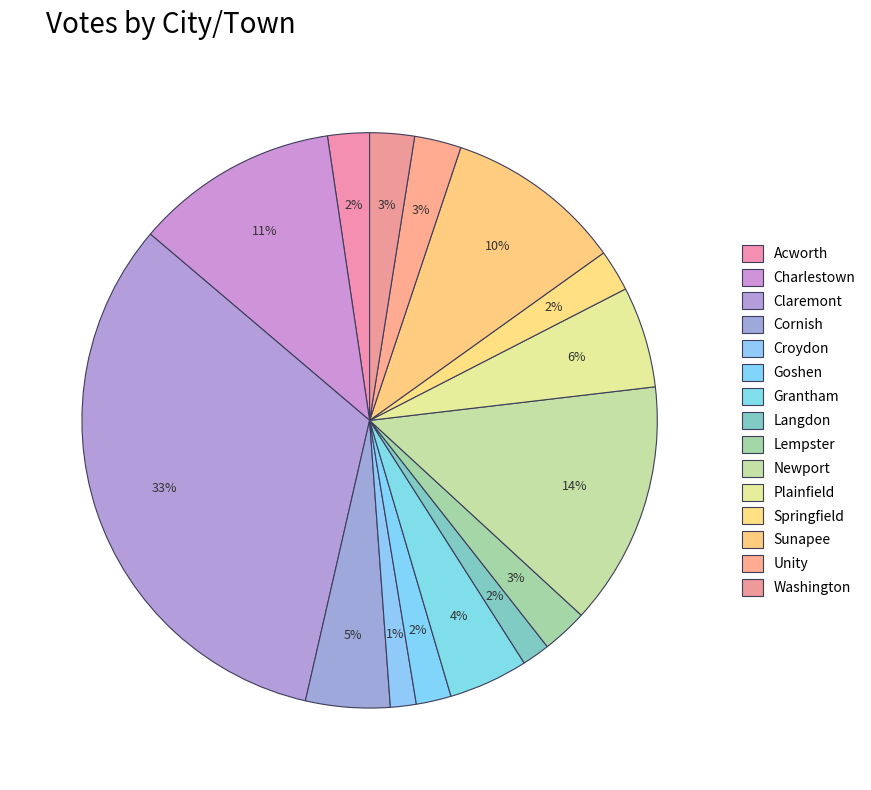

Rank the categories by value from lowest to highest.

Croydon, Langdon, Goshen, Springfield, Acworth, Washington, Lempster, Unity, Grantham, Cornish, Plainfield, Sunapee, Charlestown, Newport, Claremont